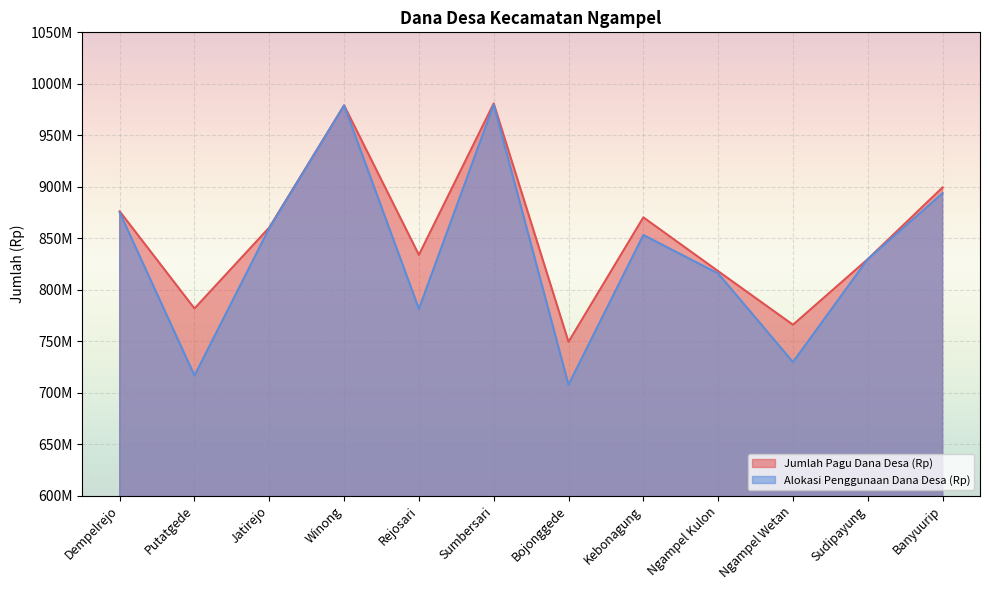

What is the label of the 11th point from the right?

Putatgede